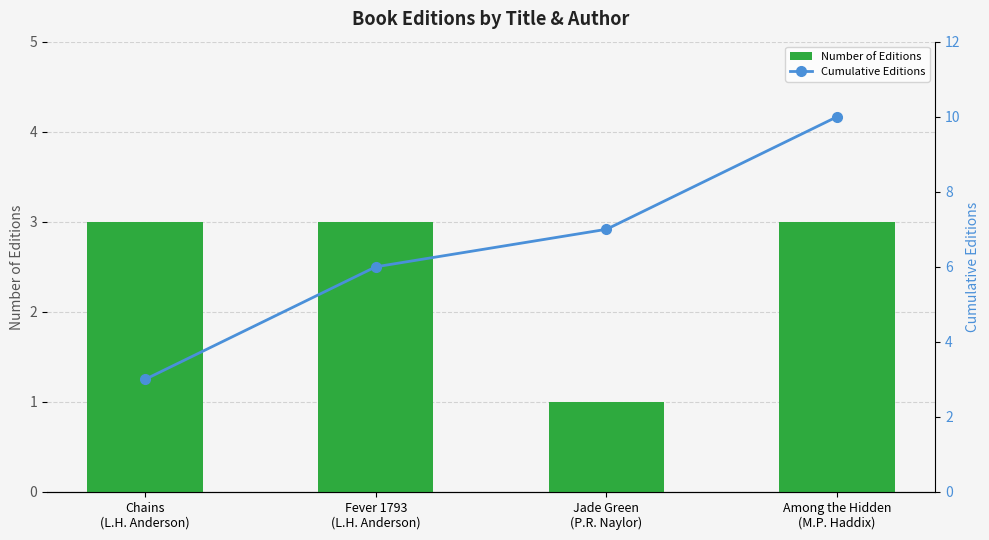

Reading left to right, what are all the values shown in this chart?

Number of Editions: Chains
(L.H. Anderson)=3	Fever 1793
(L.H. Anderson)=3	Jade Green
(P.R. Naylor)=1	Among the Hidden
(M.P. Haddix)=3
Cumulative Editions: Chains
(L.H. Anderson)=3	Fever 1793
(L.H. Anderson)=6	Jade Green
(P.R. Naylor)=7	Among the Hidden
(M.P. Haddix)=10